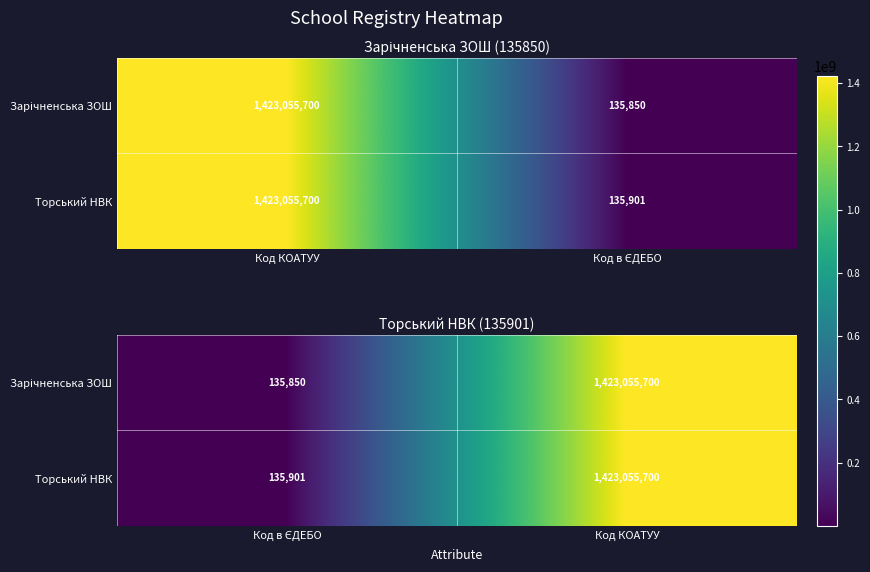

True or false: Торський НВК has a value of 804392184 at Код КОАТУУ.

False